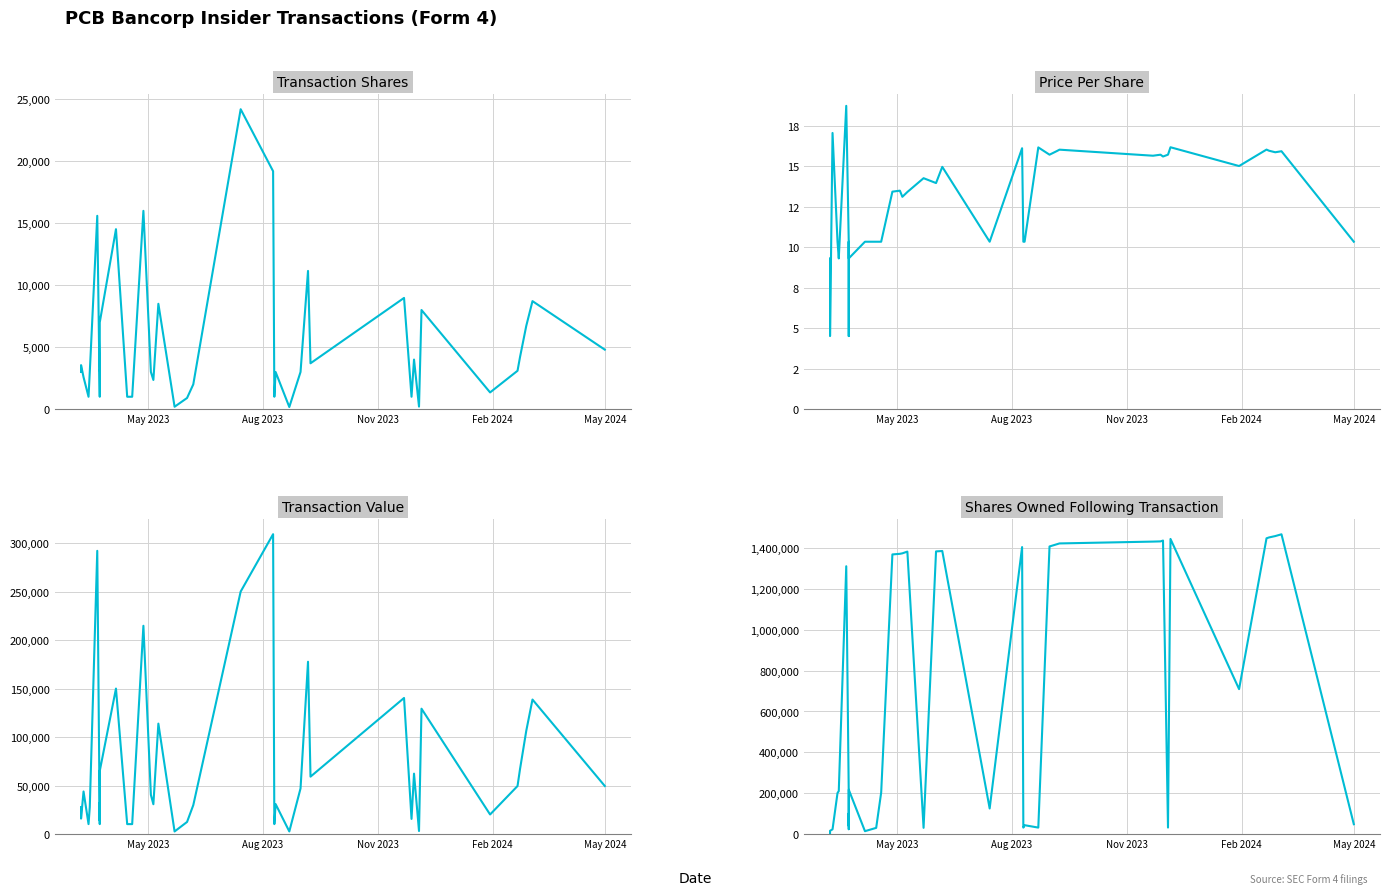

What is the highest value of the Transaction Value series?

309085.0